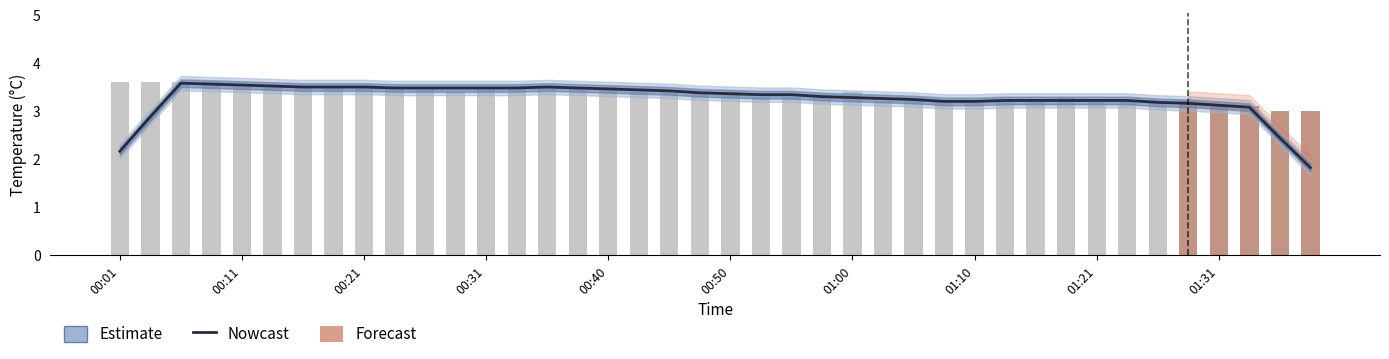

The value at 00:31 is 3.5. True or false?

True